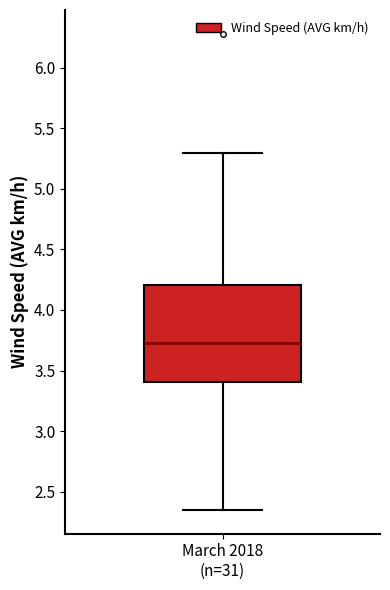

Transcribe this box plot: give where the median line is, the range the box spans, and where the two whiskers end, as read against the y-axis. The values are not printed on the chart, so give them approximately, as read against the axis.

median 3.75, box 3.40 to 4.20, whiskers 2.35 to 5.30